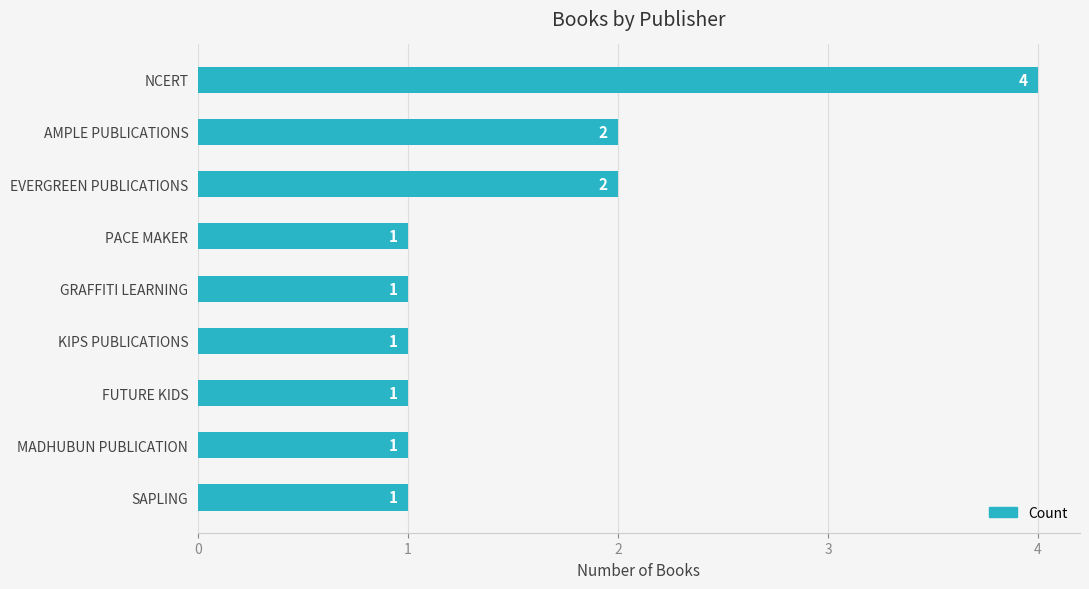

What is the sum of all values?

14